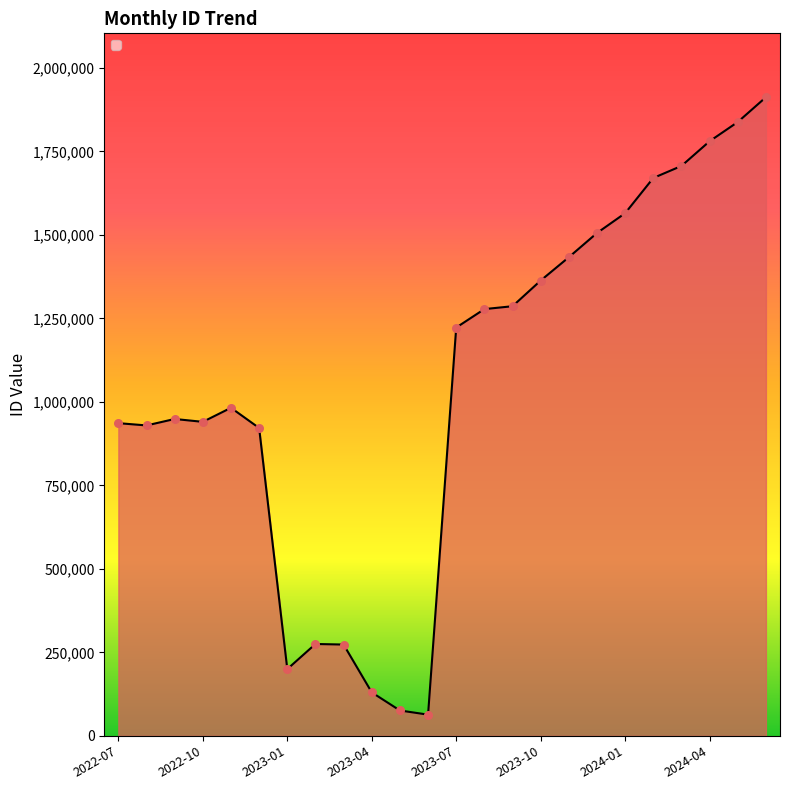

What is the greatest value displayed?

1912428